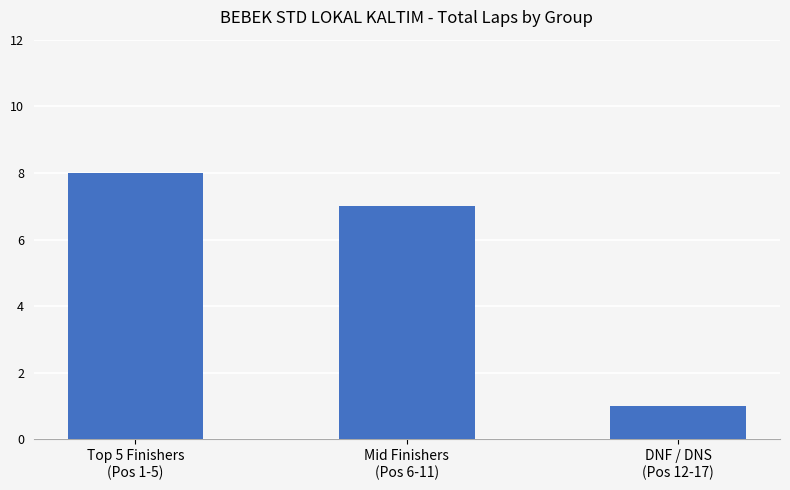

Reading right to left, extract all data points from this chart.

1	7	8